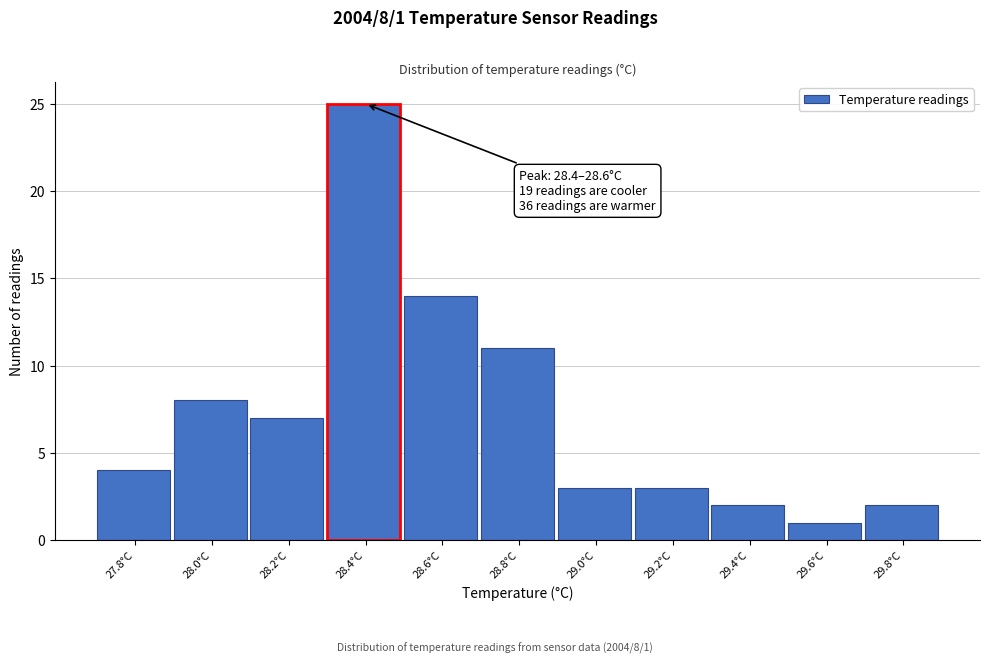

Reading left to right, what are all the values shown in this chart?

27.8°C=4	28.0°C=8	28.2°C=7	28.4°C=25	28.6°C=14	28.8°C=11	29.0°C=3	29.2°C=3	29.4°C=2	29.6°C=1	29.8°C=2